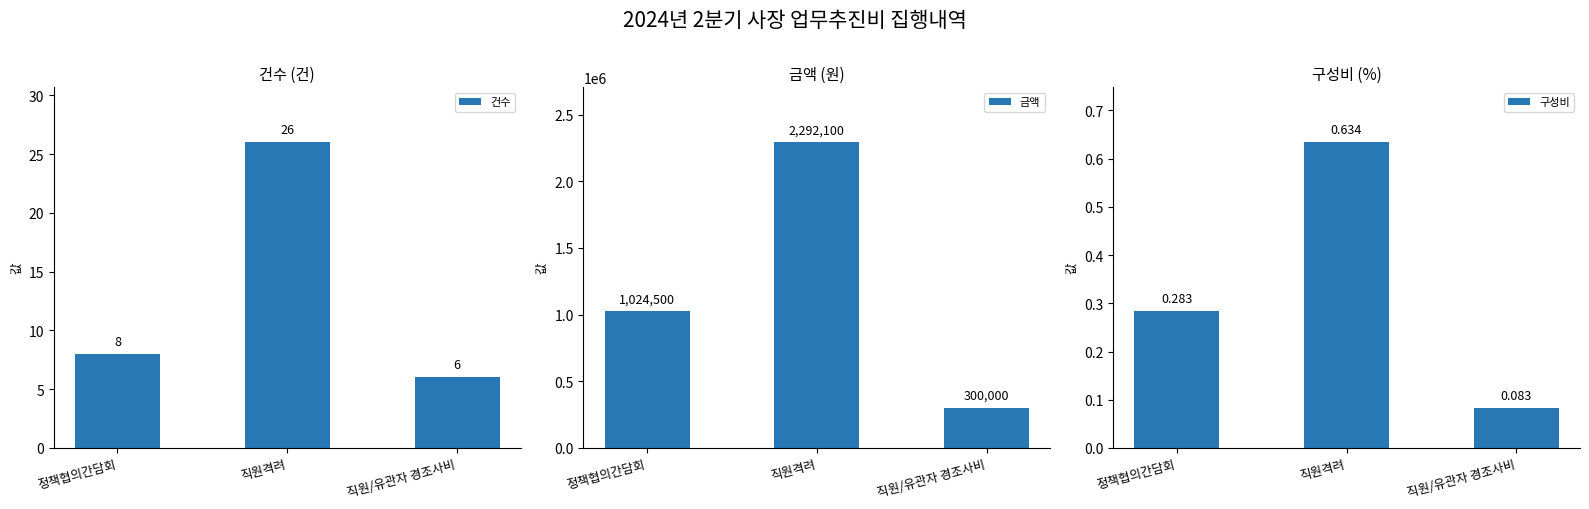

What position from the left is 직원격려?

2